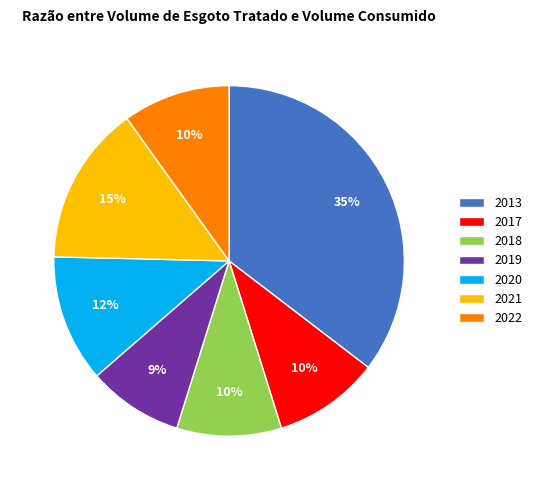

How many segments does this pie chart have?

7